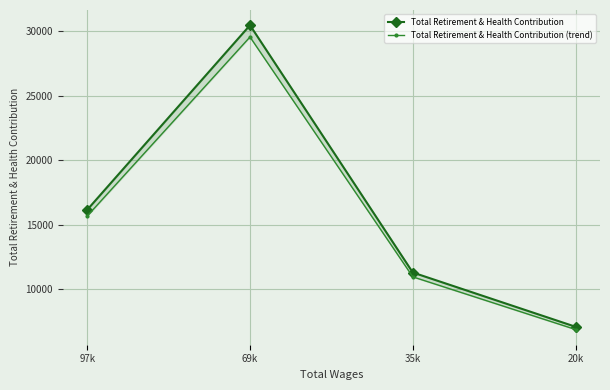

At 20k, list the series in order from largest to smallest.

Total Retirement & Health Contribution, Total Retirement & Health Contribution (trend)